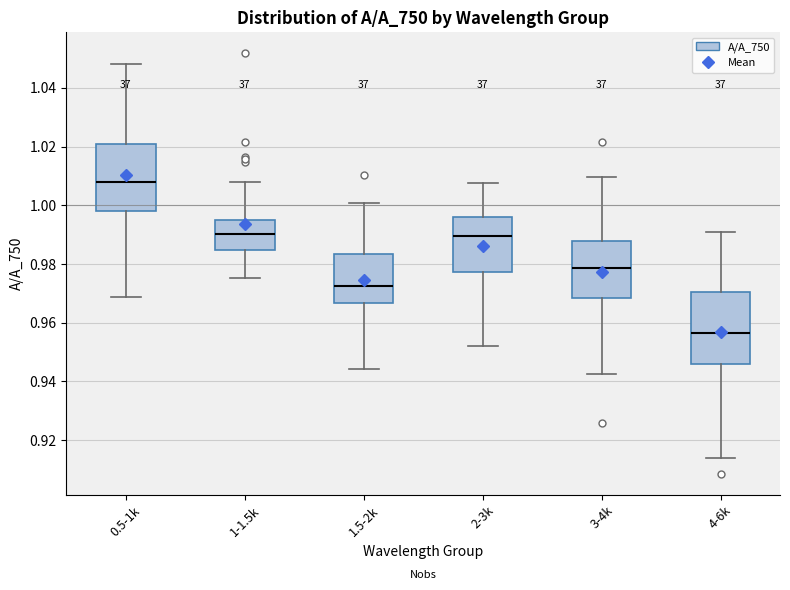

Where does the upper whisker of the box for 2-3k end on the y-axis? The values are not printed on the chart, so give them approximately, as read against the axis.

1.008